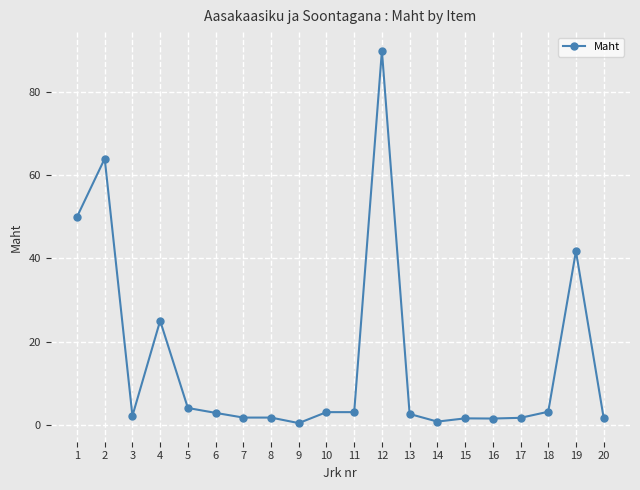

How many data points does each series have?

20